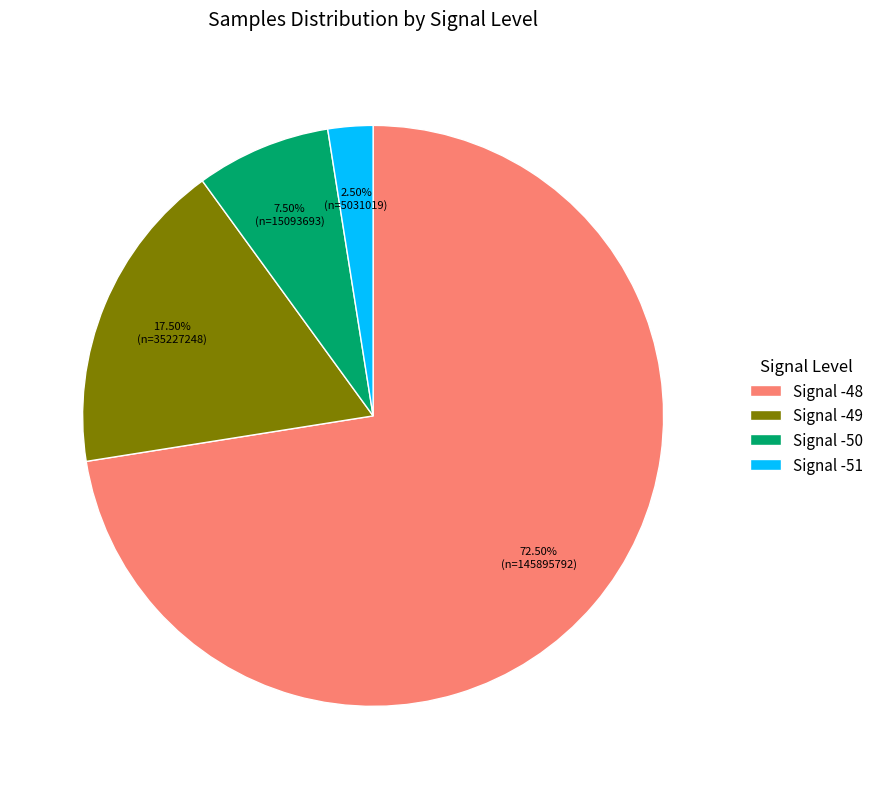

What is the largest slice in the pie chart?

Signal -48